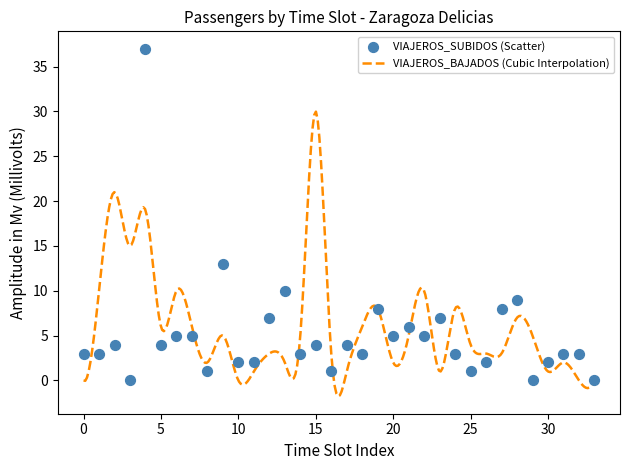

What is the minimum value for VIAJEROS_BAJADOS (Cubic Interpolation)?

-1.8